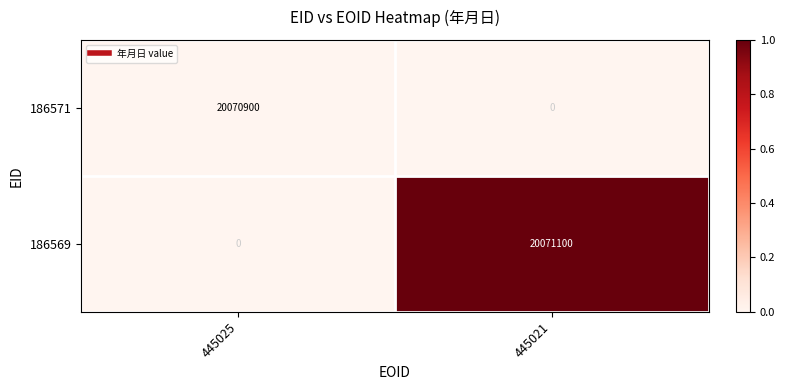

Reading left to right, what are all the values shown in this chart?

186571: 445025=20070900	445021=0
186569: 445025=0	445021=20071100